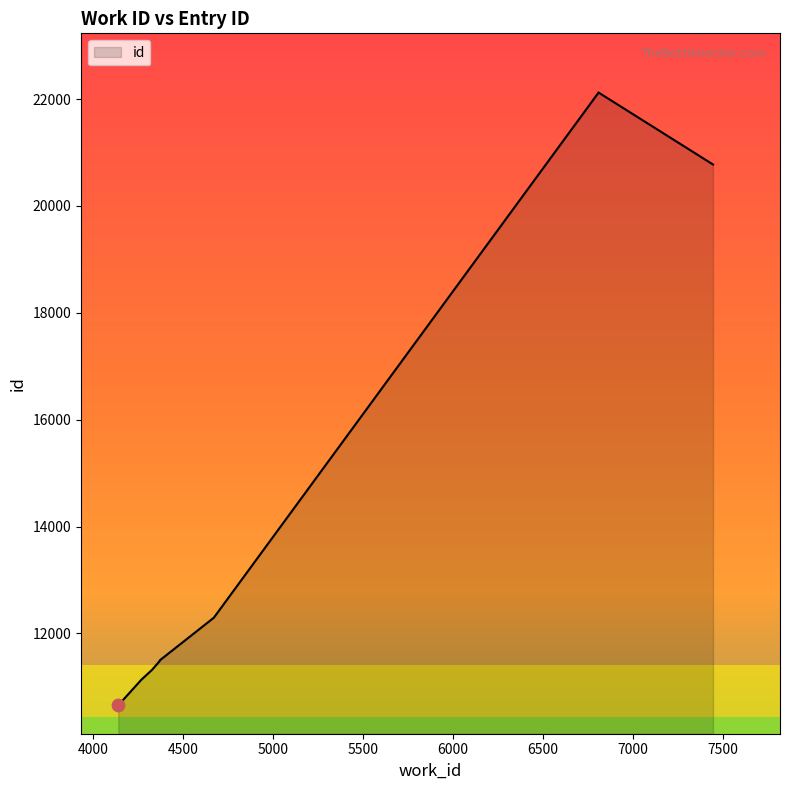

Approximately how many times larger is the value at 6808 compared to 4140?

2.1